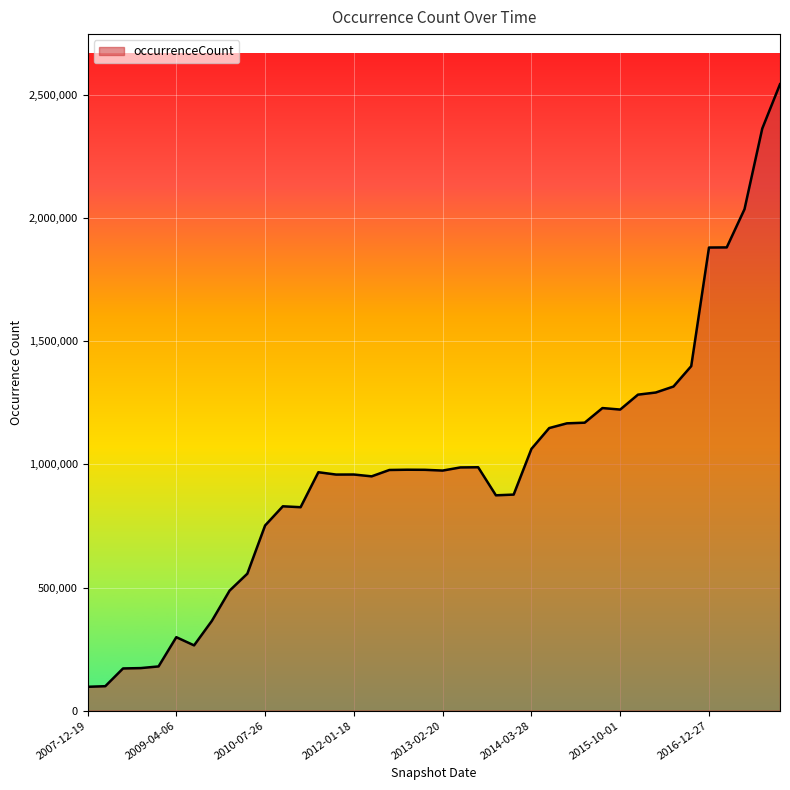

Does the chart display data point markers on the line(s)?

No